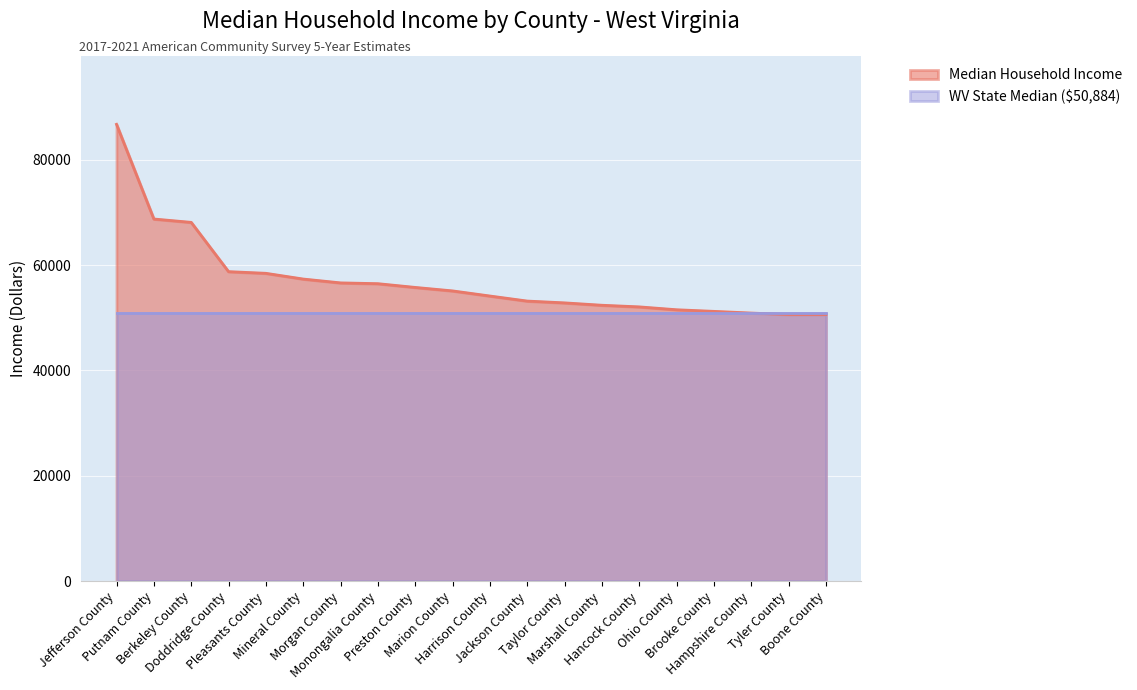

True or false: the data shows 66615 at Tyler County.

False